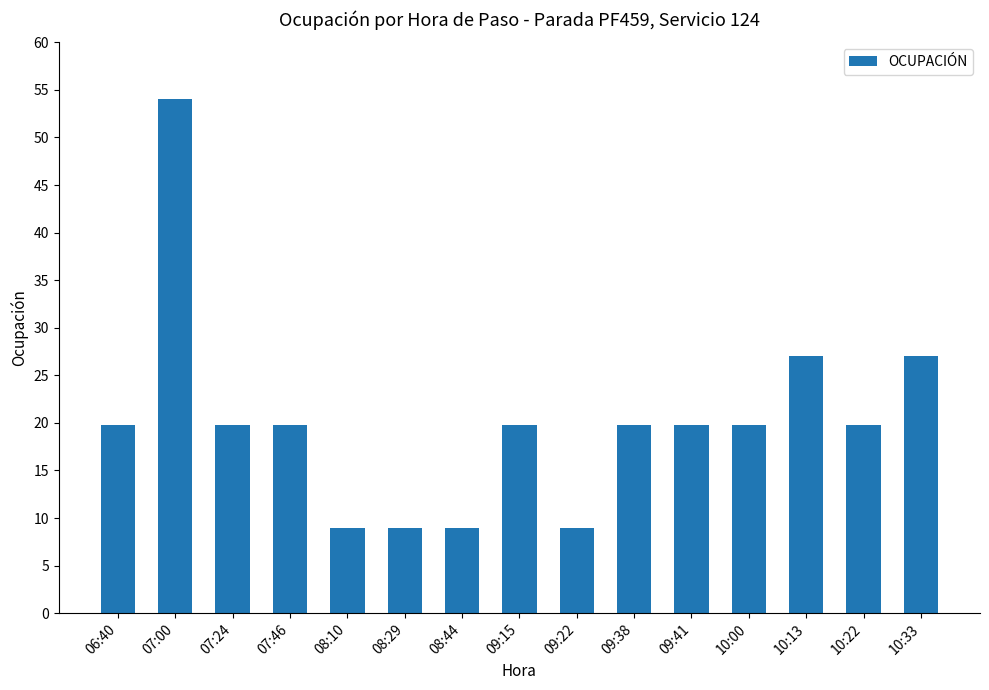

What is the greatest value displayed?

54.0